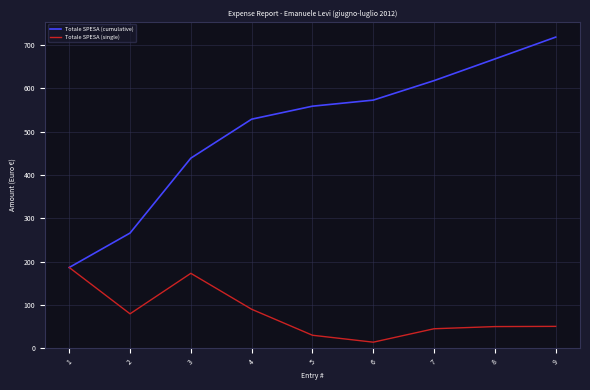

Which series has the largest total across all categories?

Totale SPESA (cumulative)